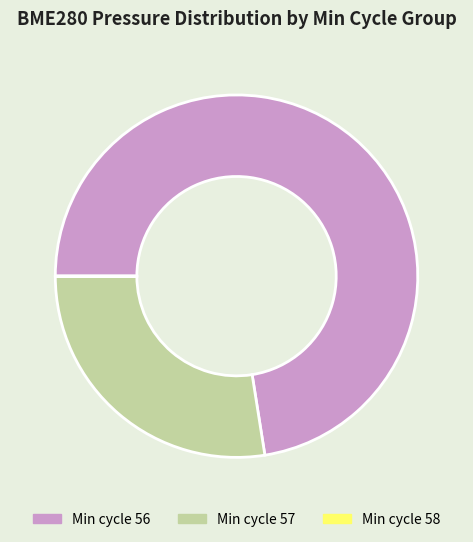

Is there any slice that represents more than half of the pie?

Yes